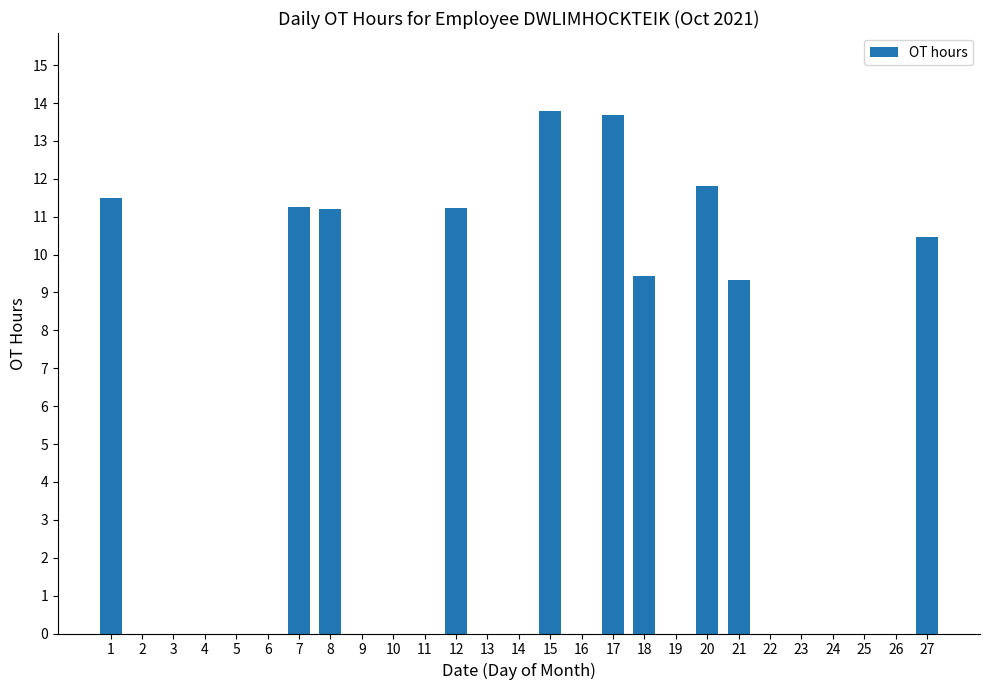

What is the sum of all values?

113.7